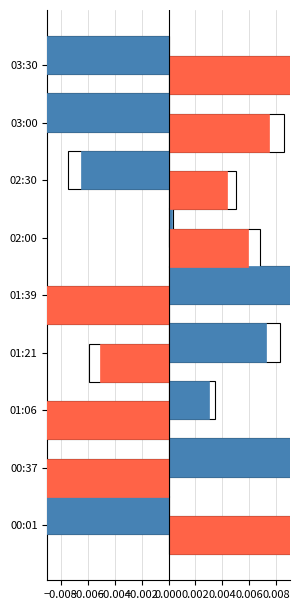

Reading right to left, extract all data points from this chart.

SDS_P1: -0.0	-0.0	-0.0	0.0	0.0	0.0	0.0	0.0	-0.0
SDS_P2: 0.0	0.0	0.0	0.0	-0.0	-0.0	-0.0	-0.0	0.0